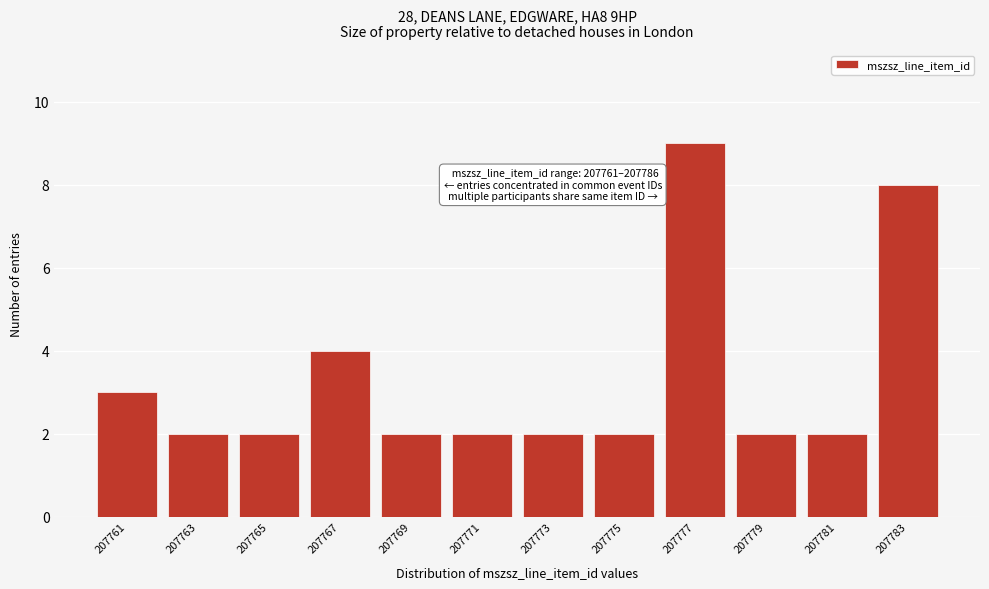

Reading left to right, what are all the values shown in this chart?

3	2	2	4	2	2	2	2	9	2	2	8